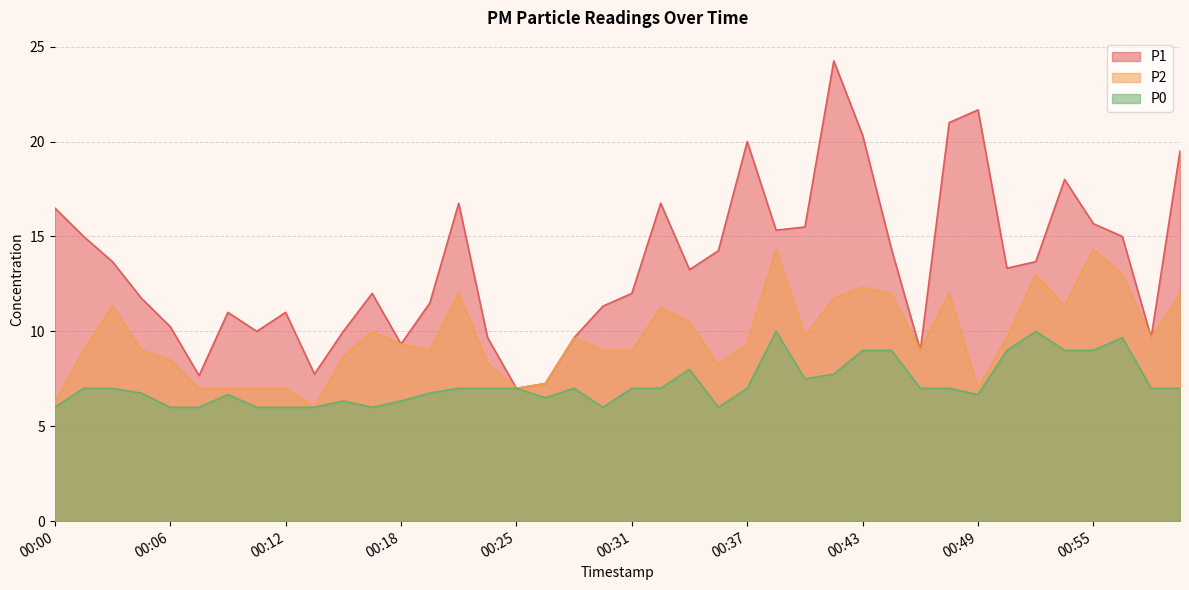

What is the value of the P0 point at the 15th from the left?

7.0